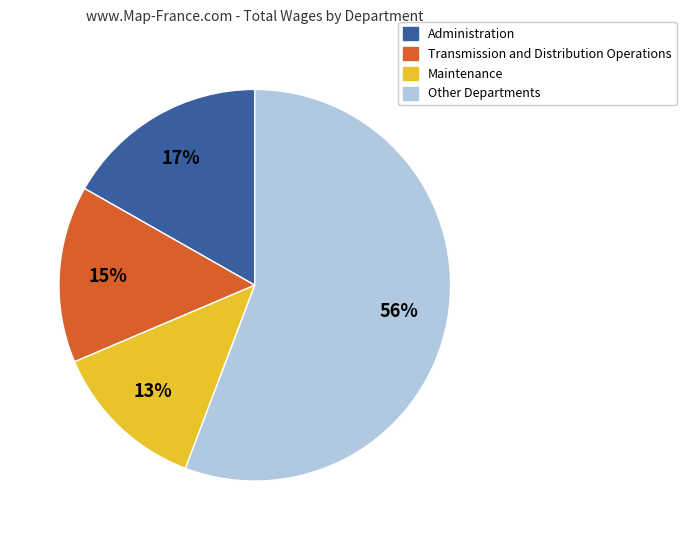

Is there any slice that represents more than half of the pie?

Yes